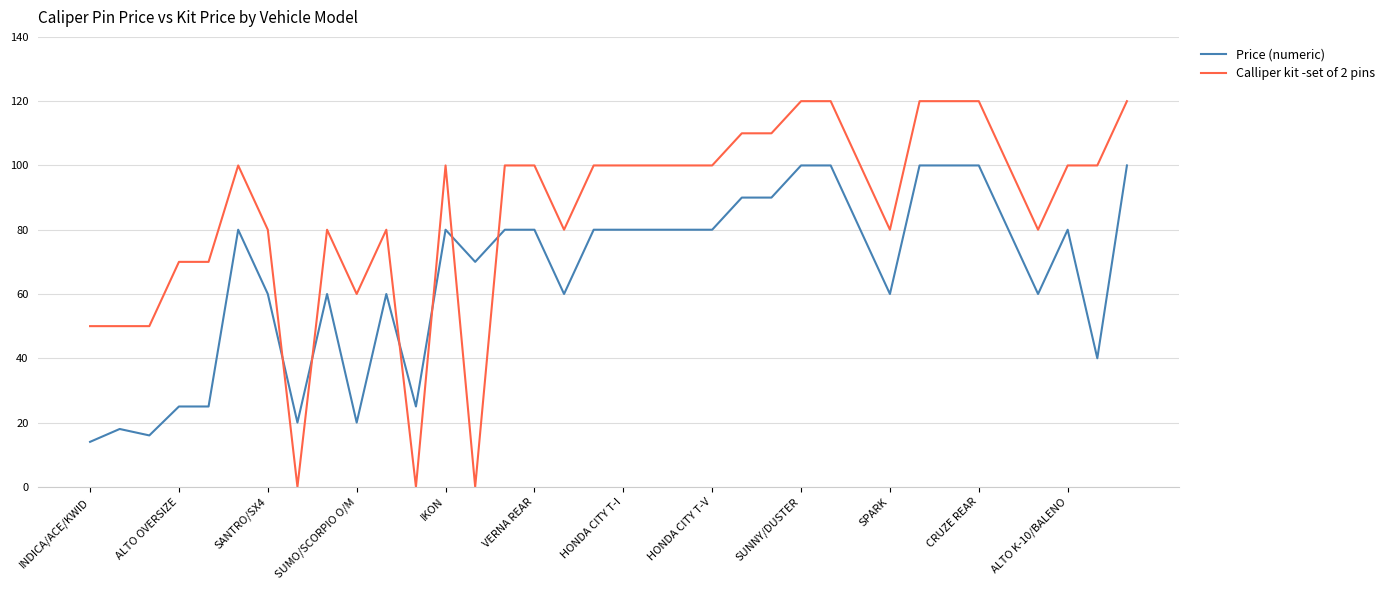

True or false: Calliper kit -set of 2 pins and Price (numeric) intersect in this chart.

True